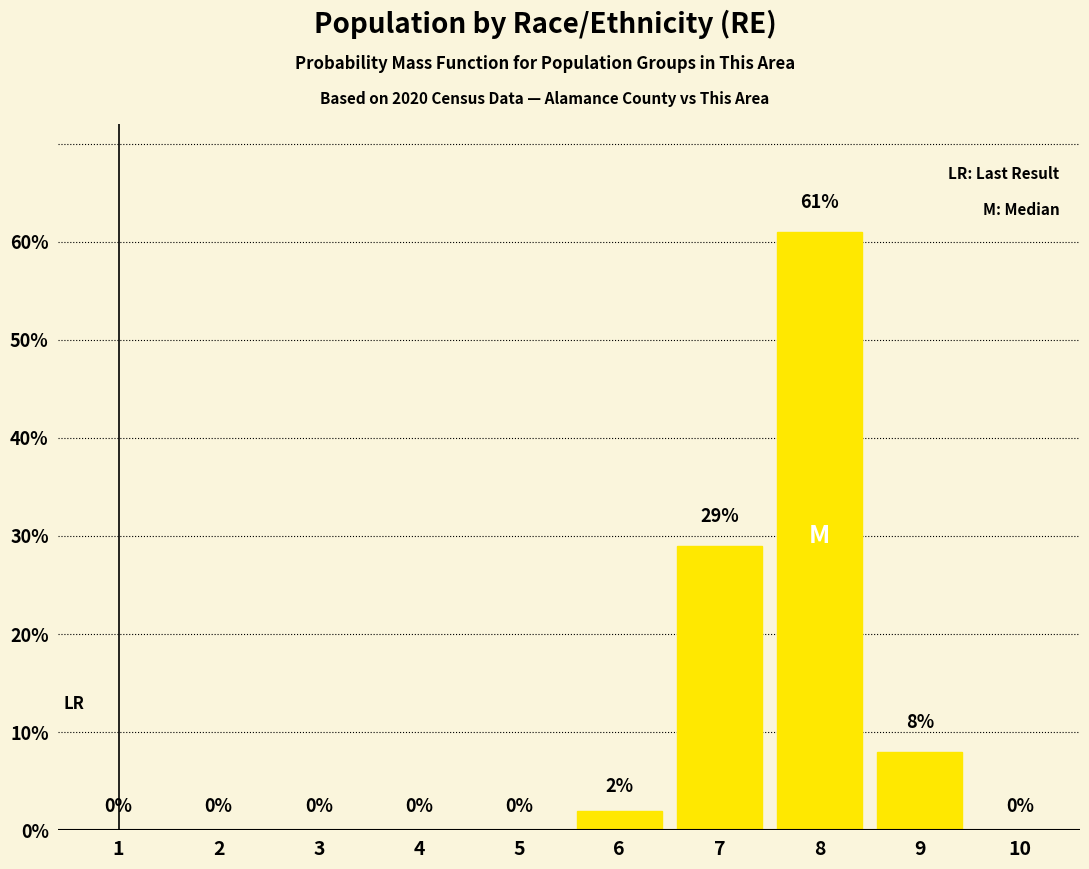

Which category has the highest value across all series?

8